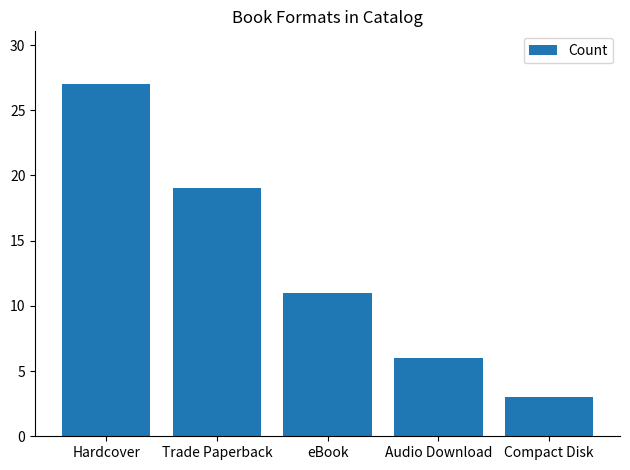

How many values are between 6 and 19?

3